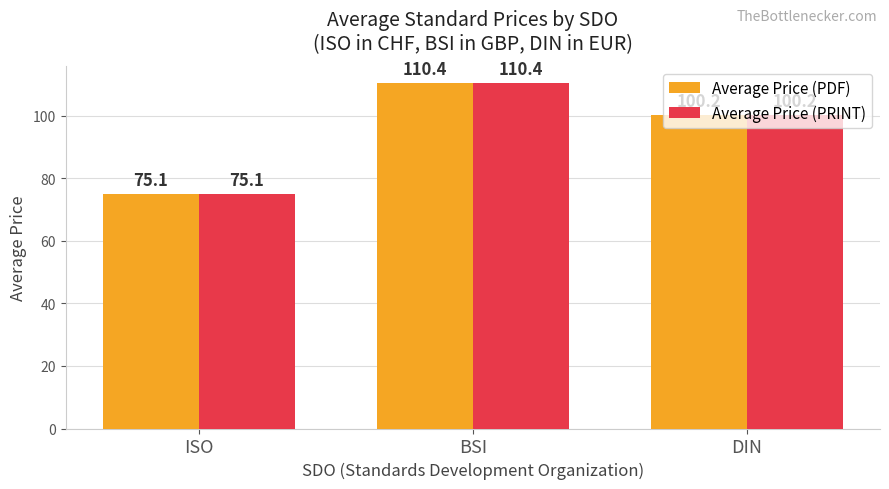

Does the chart contain any negative values?

No